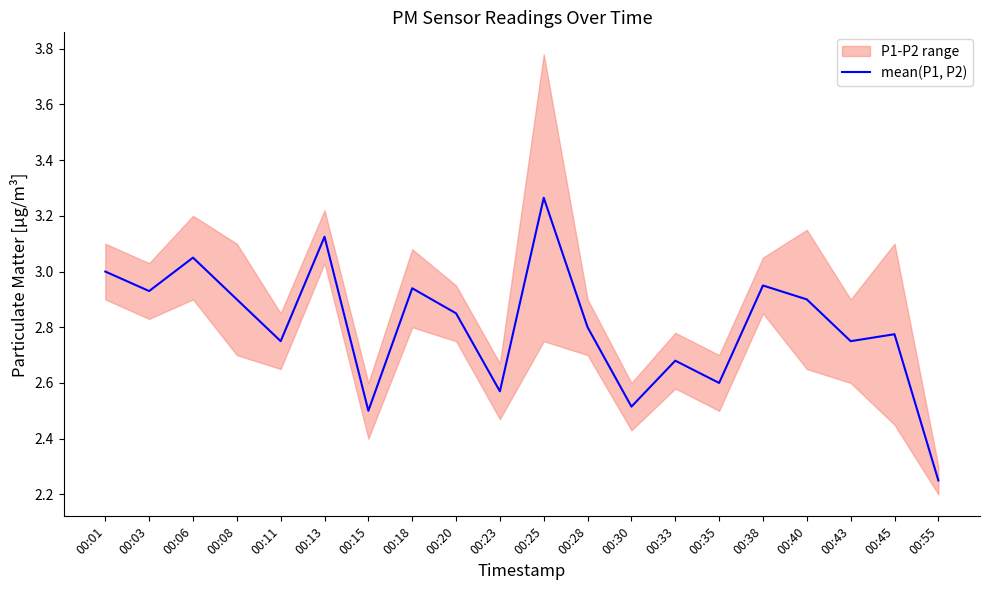

Count the number of categories in the chart.

20